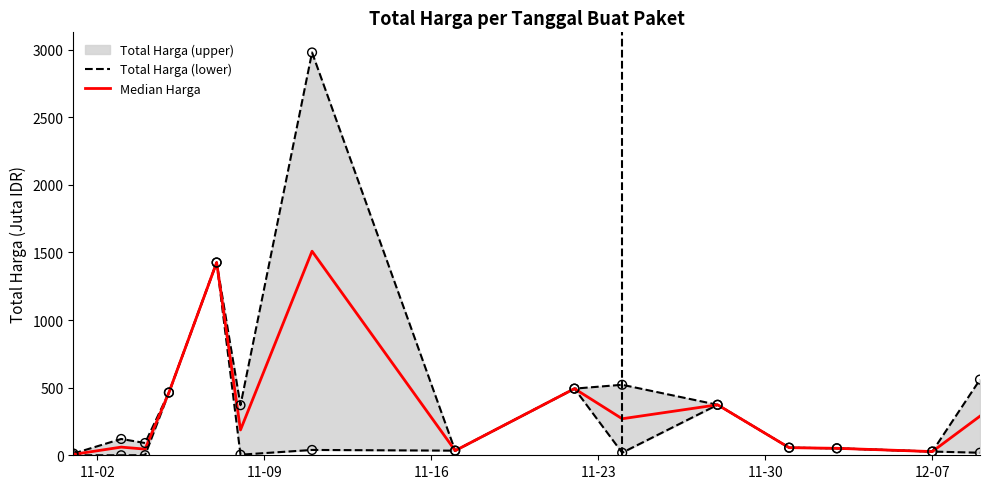

At how many categories does at least one series exceed 2653?

1